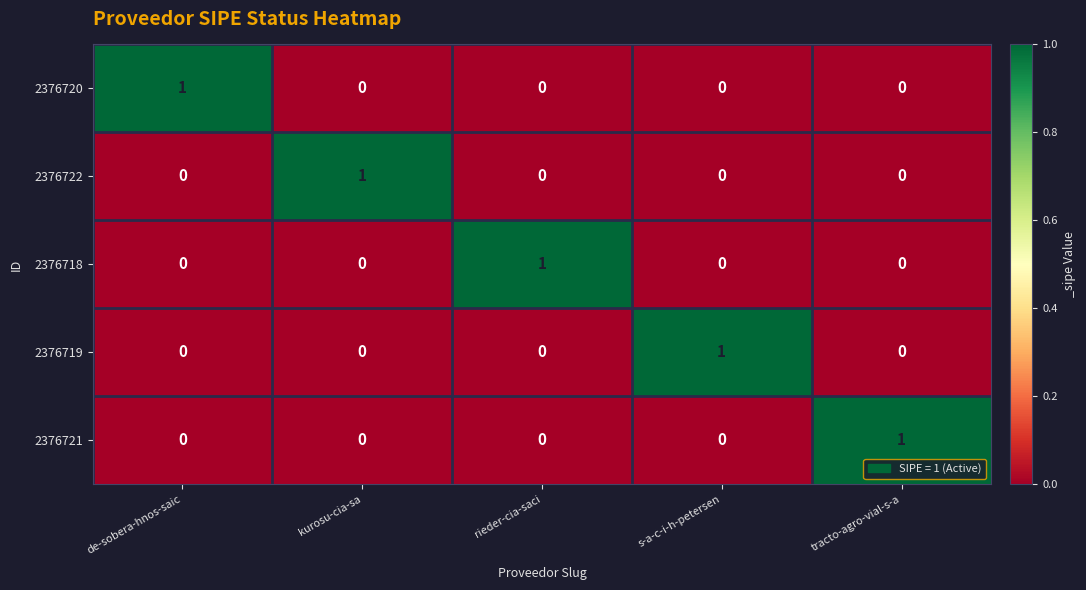

At how many categories does at least one series exceed 0?

5